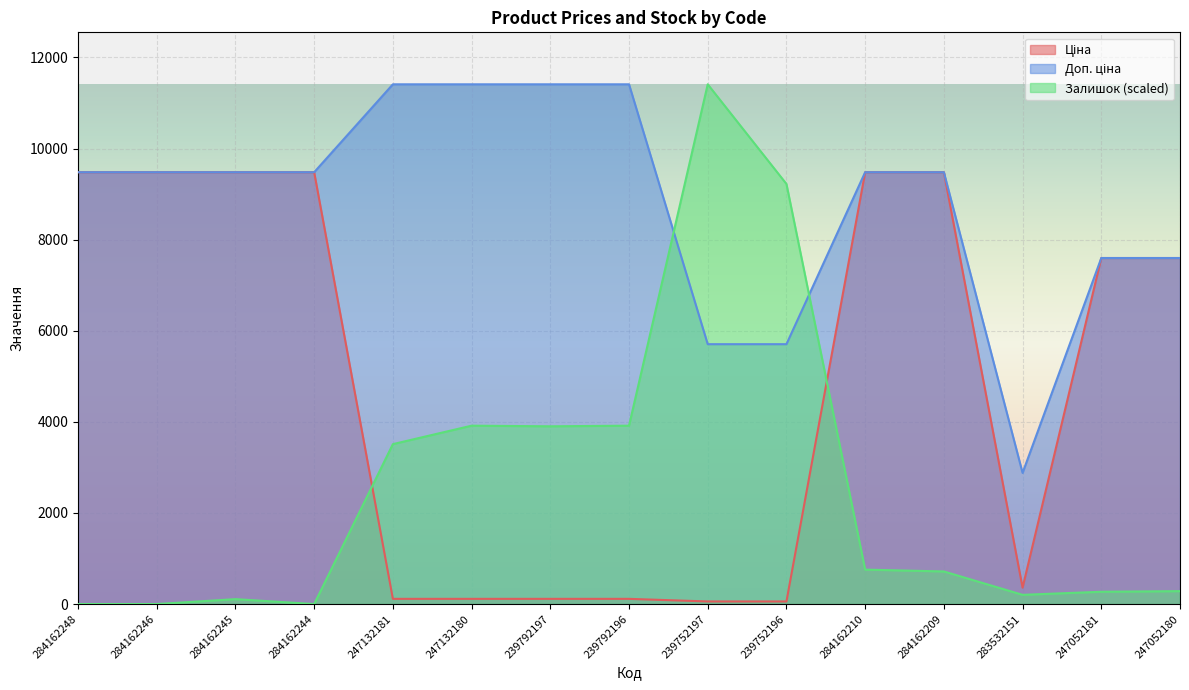

What is the label of the 1st point from the left?

284162248